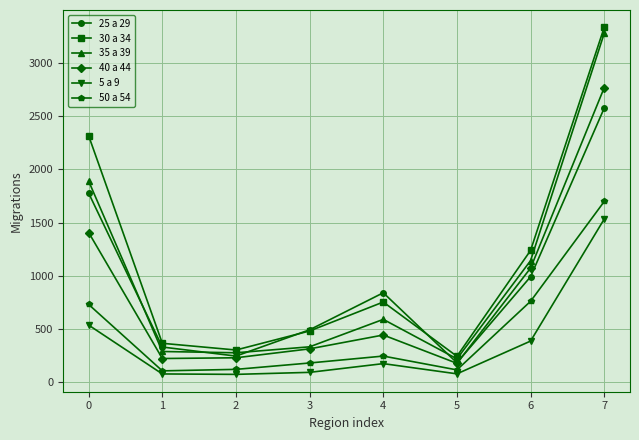

Which series changed the most between 5 and 7?

30 a 34